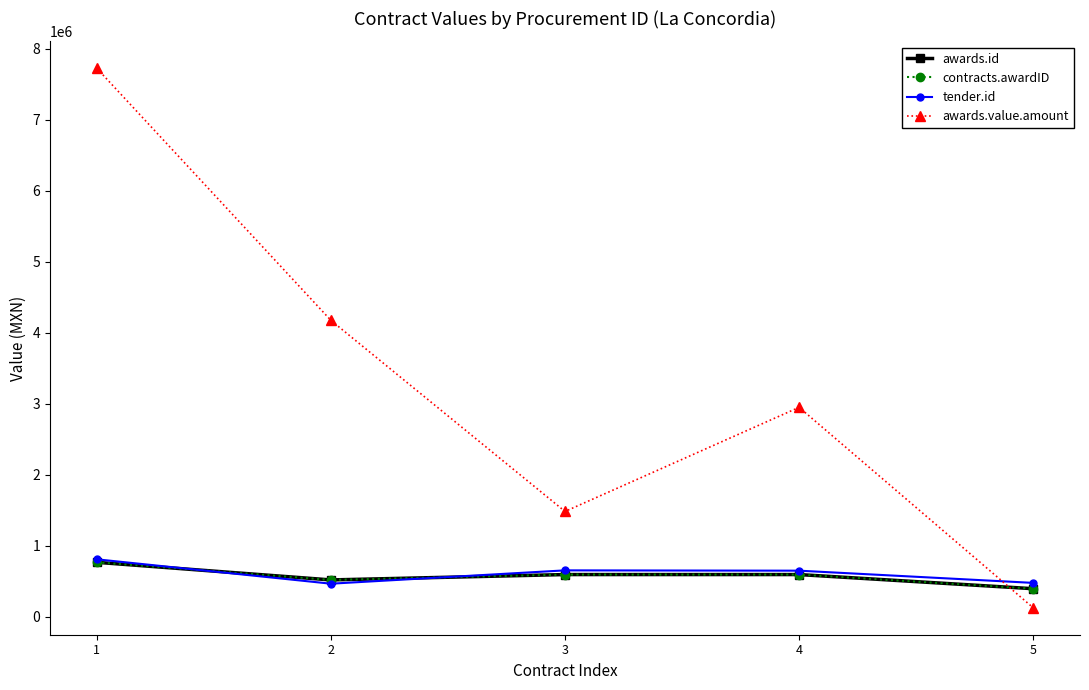

Rank the series at 2 from lowest to highest value.

tender.id, awards.id, contracts.awardID, awards.value.amount